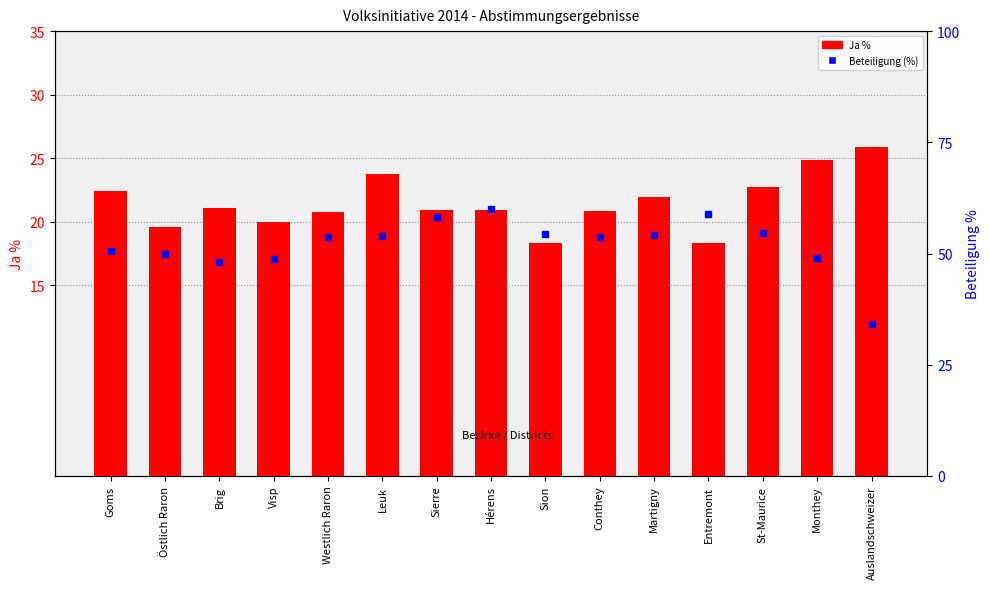

What position from the right is Hérens?

8